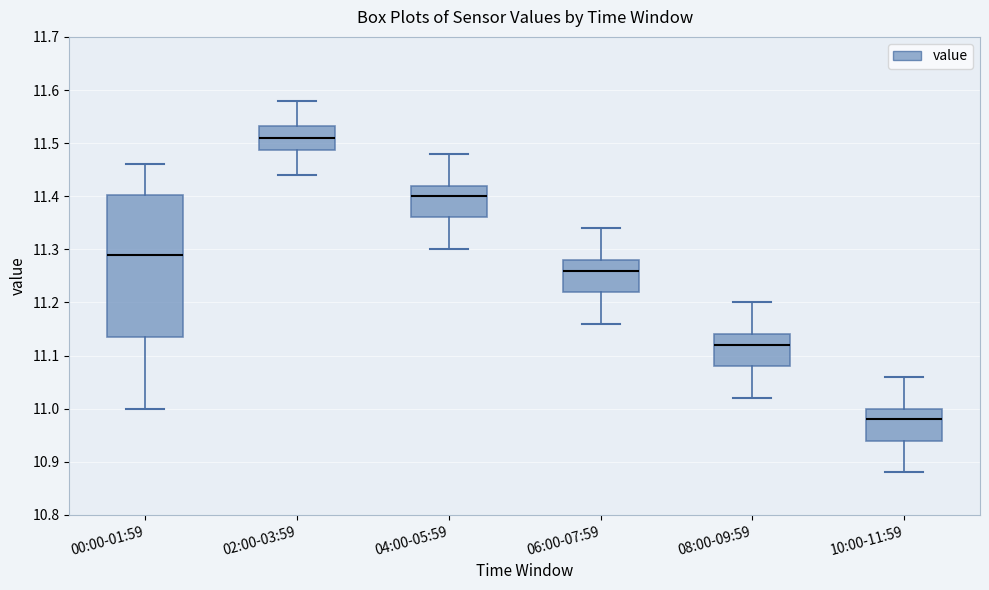

Which box has the highest median line?

02:00-03:59